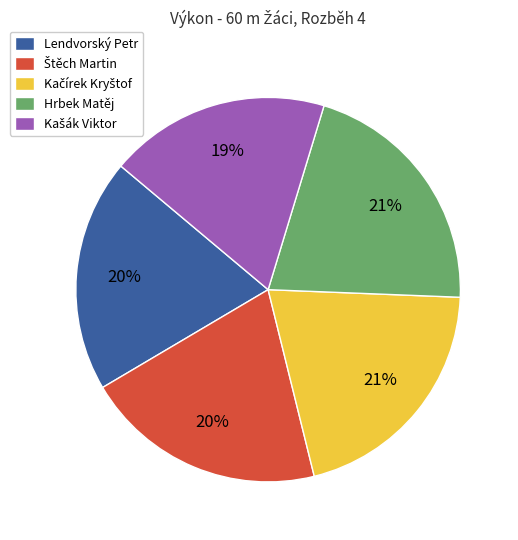

Between Hrbek Matěj and Lendvorský Petr, which is larger?

Hrbek Matěj